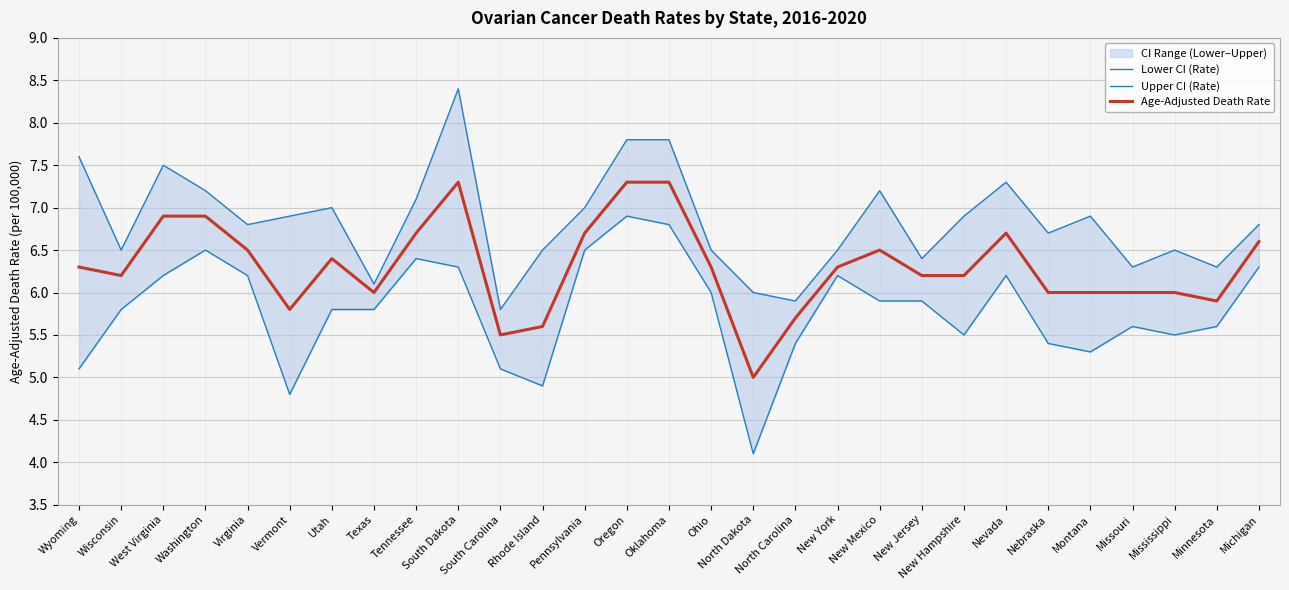

Reading left to right, what are all the values shown in this chart?

Lower CI (Rate): Wyoming=5.1	Wisconsin=5.8	West Virginia=6.2	Washington=6.5	Virginia=6.2	Vermont=4.8	Utah=5.8	Texas=5.8	Tennessee=6.4	South Dakota=6.3	South Carolina=5.1	Rhode Island=4.9	Pennsylvania=6.5	Oregon=6.9	Oklahoma=6.8	Ohio=6.0	North Dakota=4.1	North Carolina=5.4	New York=6.2	New Mexico=5.9	New Jersey=5.9	New Hampshire=5.5	Nevada=6.2	Nebraska=5.4	Montana=5.3	Missouri=5.6	Mississippi=5.5	Minnesota=5.6	Michigan=6.3
Upper CI (Rate): Wyoming=7.6	Wisconsin=6.5	West Virginia=7.5	Washington=7.2	Virginia=6.8	Vermont=6.9	Utah=7.0	Texas=6.1	Tennessee=7.1	South Dakota=8.4	South Carolina=5.8	Rhode Island=6.5	Pennsylvania=7.0	Oregon=7.8	Oklahoma=7.8	Ohio=6.5	North Dakota=6.0	North Carolina=5.9	New York=6.5	New Mexico=7.2	New Jersey=6.4	New Hampshire=6.9	Nevada=7.3	Nebraska=6.7	Montana=6.9	Missouri=6.3	Mississippi=6.5	Minnesota=6.3	Michigan=6.8
Age-Adjusted Death Rate: Wyoming=6.3	Wisconsin=6.2	West Virginia=6.9	Washington=6.9	Virginia=6.5	Vermont=5.8	Utah=6.4	Texas=6.0	Tennessee=6.7	South Dakota=7.3	South Carolina=5.5	Rhode Island=5.6	Pennsylvania=6.7	Oregon=7.3	Oklahoma=7.3	Ohio=6.3	North Dakota=5.0	North Carolina=5.7	New York=6.3	New Mexico=6.5	New Jersey=6.2	New Hampshire=6.2	Nevada=6.7	Nebraska=6.0	Montana=6.0	Missouri=6.0	Mississippi=6.0	Minnesota=5.9	Michigan=6.6